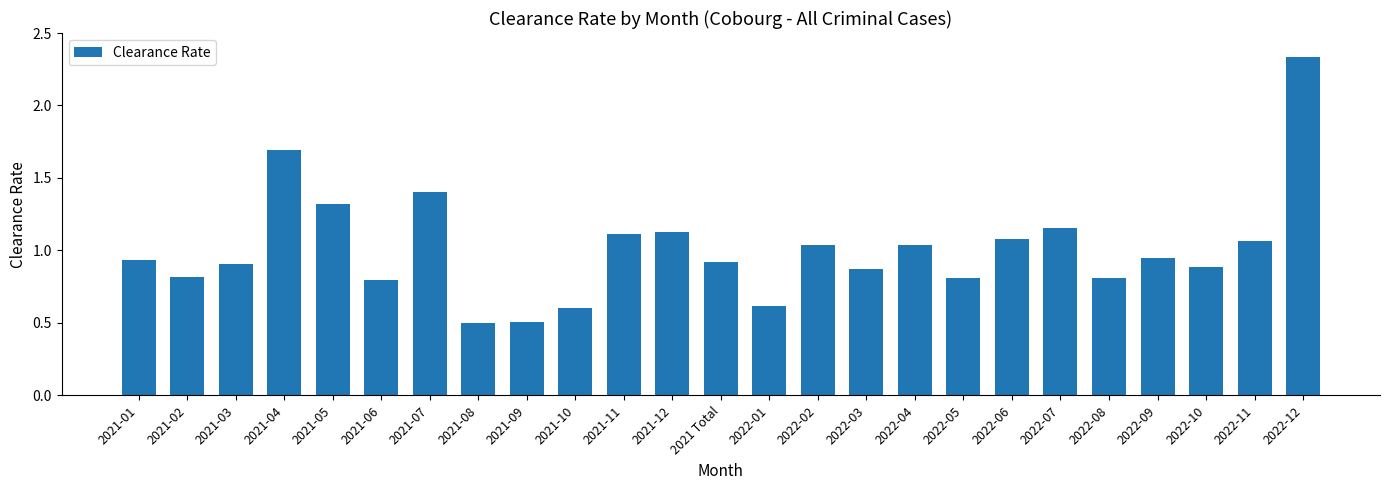

Is it true that the value at 2021-01 is 0.9?

True